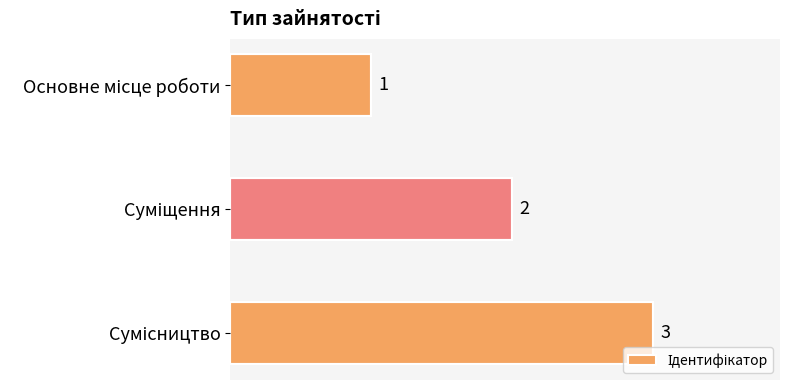

What is the value of the 1st bar from the top?

1